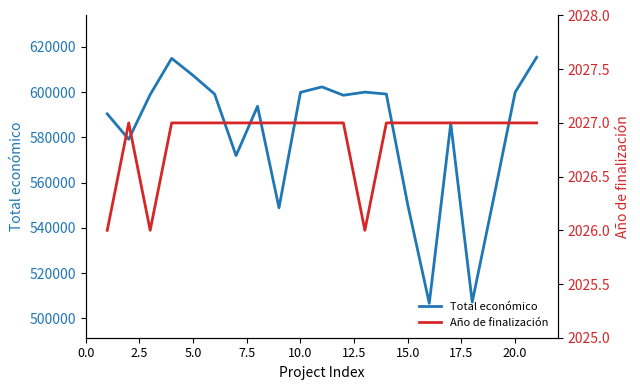

Rank the series by their average value, from lowest to highest.

Año de finalización, Total económico